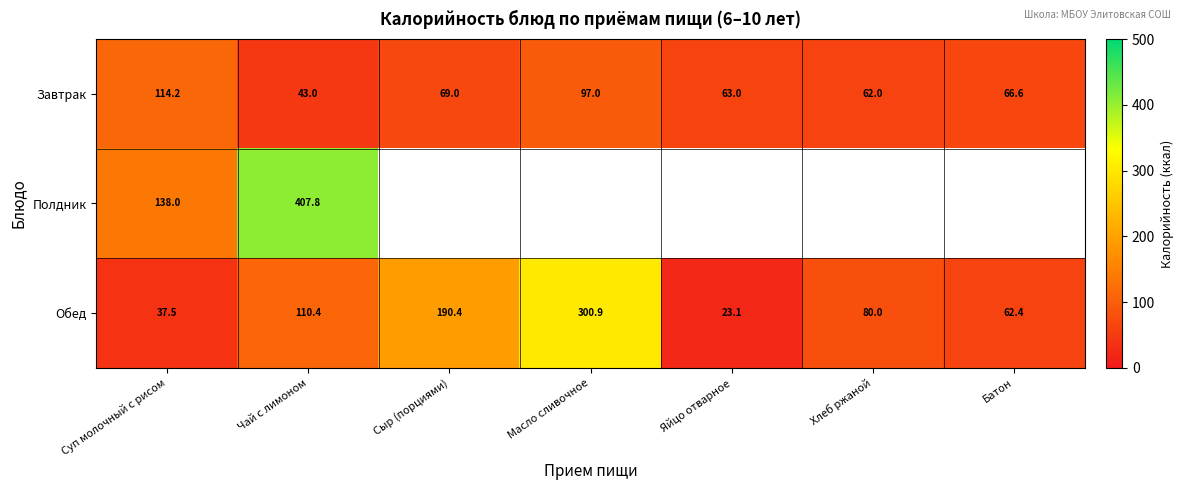

At which label does Завтрак first exceed 66?

Суп молочный с рисом